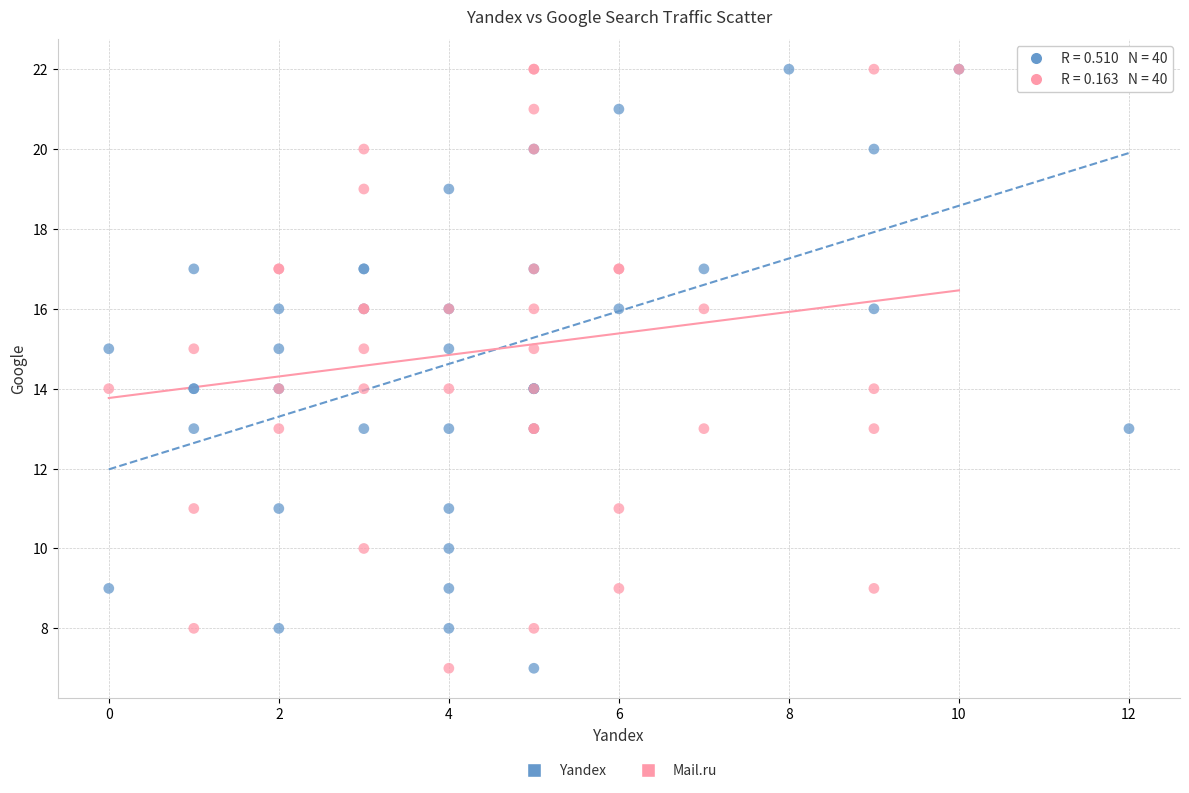

What are all the series names shown in the legend?

Yandex, Mail.ru